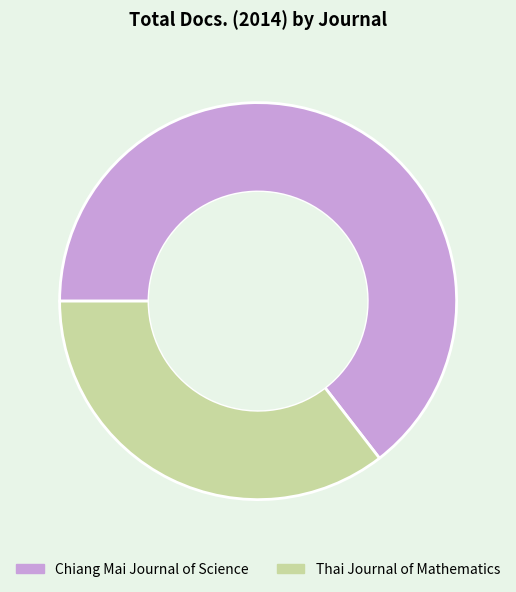

Is there any slice that represents more than half of the pie?

Yes